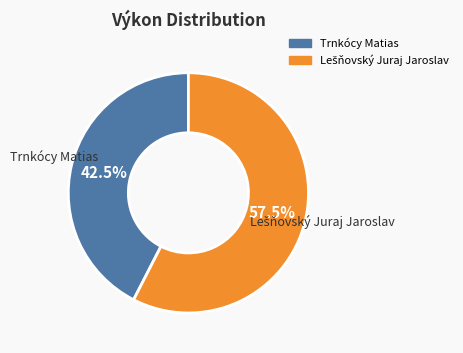

Does any single category account for the majority?

Yes